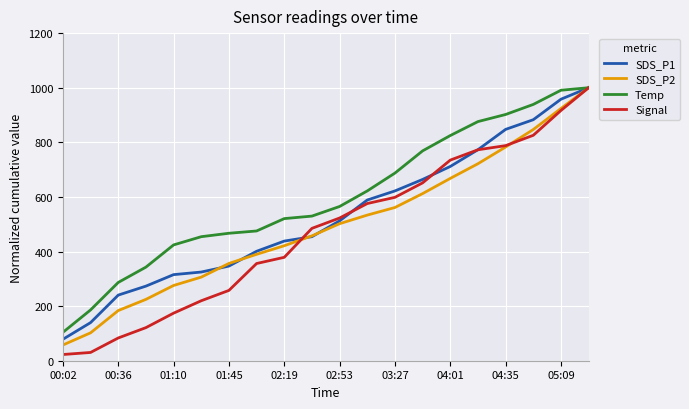

Rank the series by their average value, from lowest to highest.

Signal, SDS_P2, SDS_P1, Temp